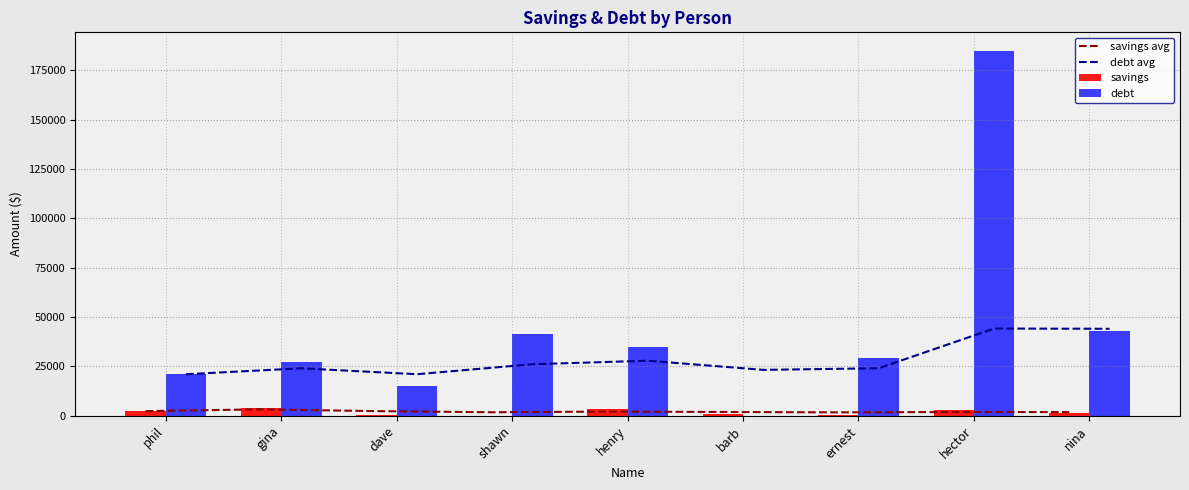

What is the value of the debt avg bar at the 6th from the left?

23203.7